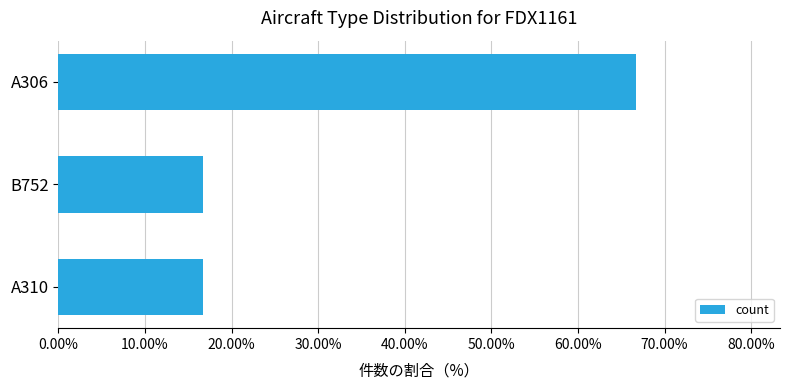

What is the minimum value shown in the chart?

16.7